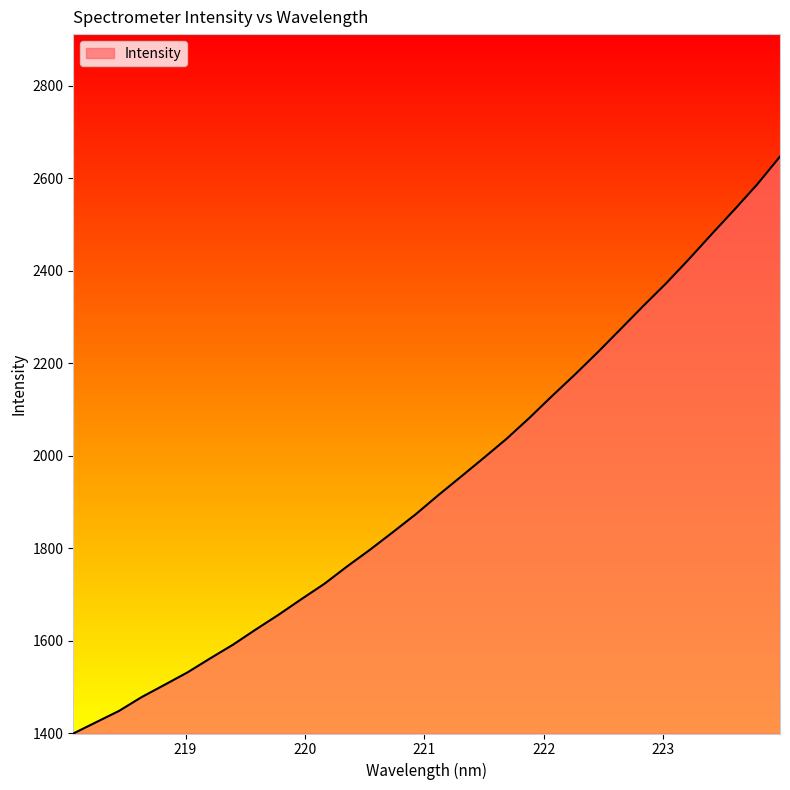

What is the maximum value shown in the chart?

2646.5